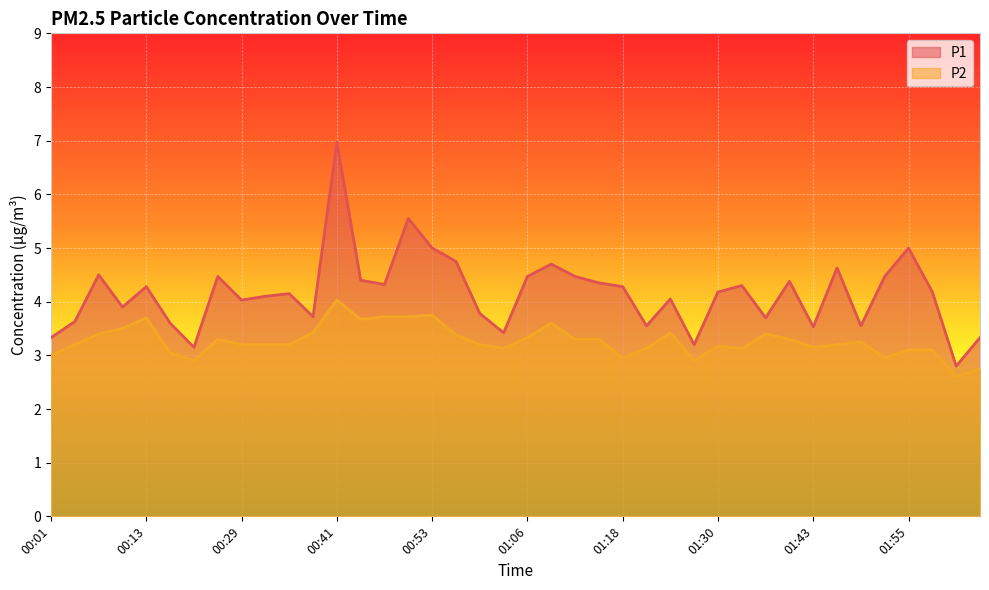

What is the maximum value for P1?

7.0